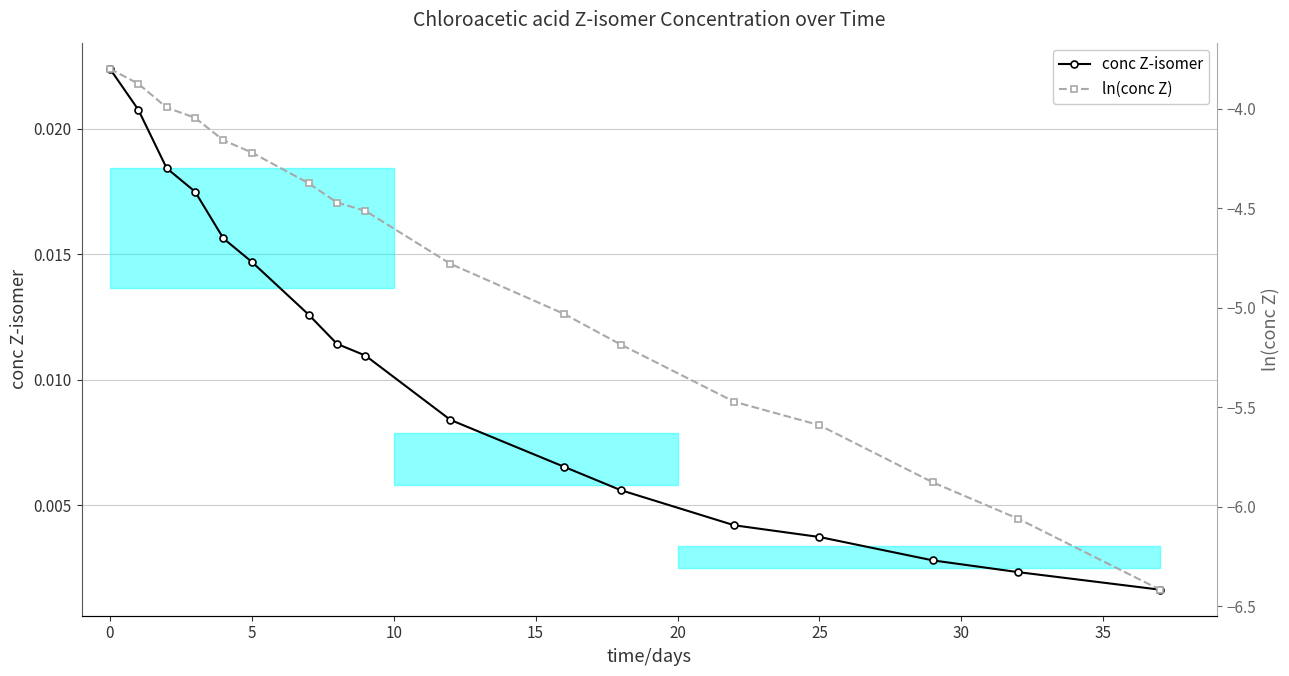

Reading right to left, extract all data points from this chart.

conc Z-isomer: 0.0	0.0	0.0	0.0	0.0	0.0	0.0	0.0	0.0	0.0	0.0	0.0	0.0	0.0	0.0	0.0	0.0
ln(conc Z): -6.4	-6.1	-5.9	-5.6	-5.5	-5.2	-5.0	-4.8	-4.5	-4.5	-4.4	-4.2	-4.2	-4.0	-4.0	-3.9	-3.8